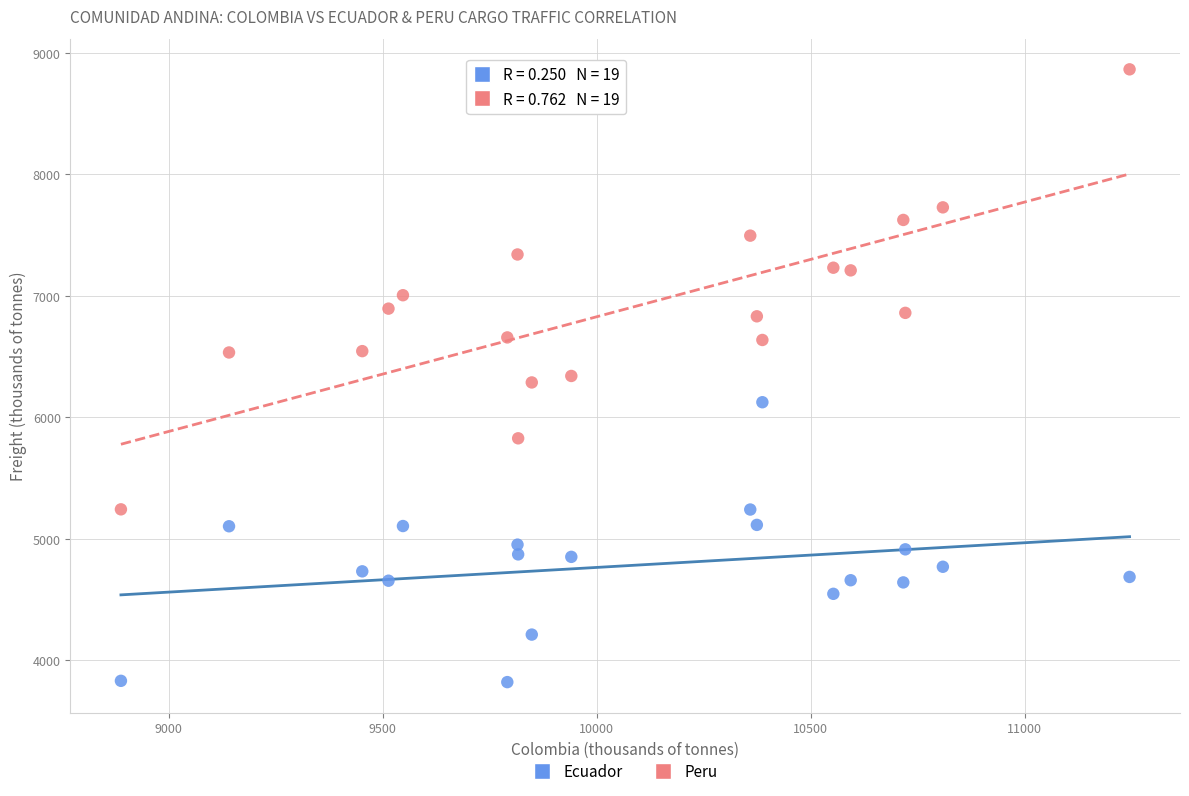

Which series contains the lowest Y value?

Ecuador